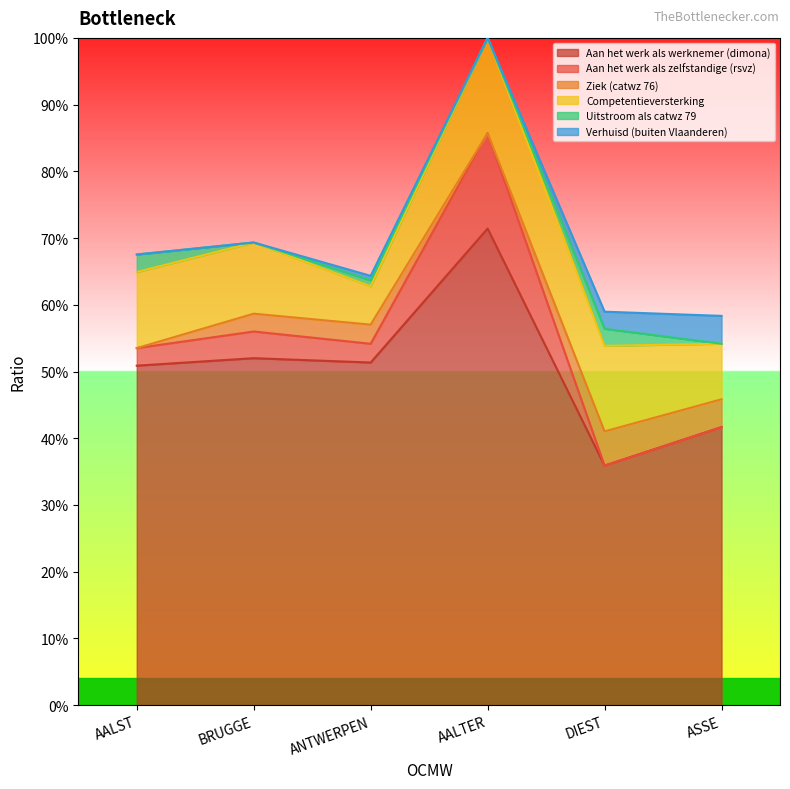

True or false: Verhuisd (buiten Vlaanderen) and Aan het werk als werknemer (dimona) intersect in this chart.

False